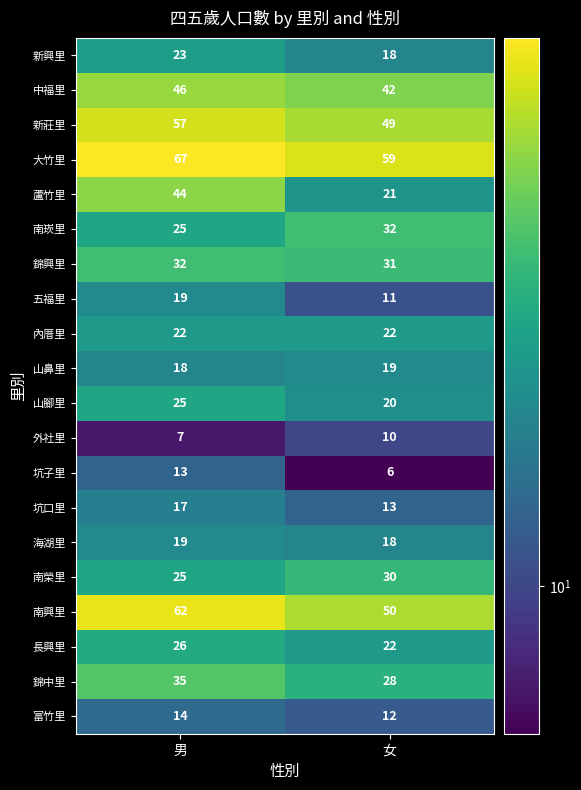

Rank the categories by 南崁里 value from highest to lowest.

女, 男